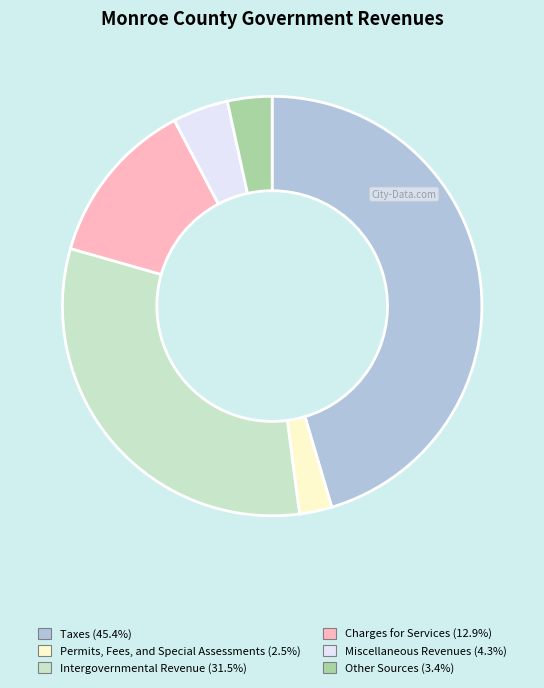

Approximately how many times larger is the value at Miscellaneous Revenues compared to Permits, Fees, and Special Assessments?

1.7